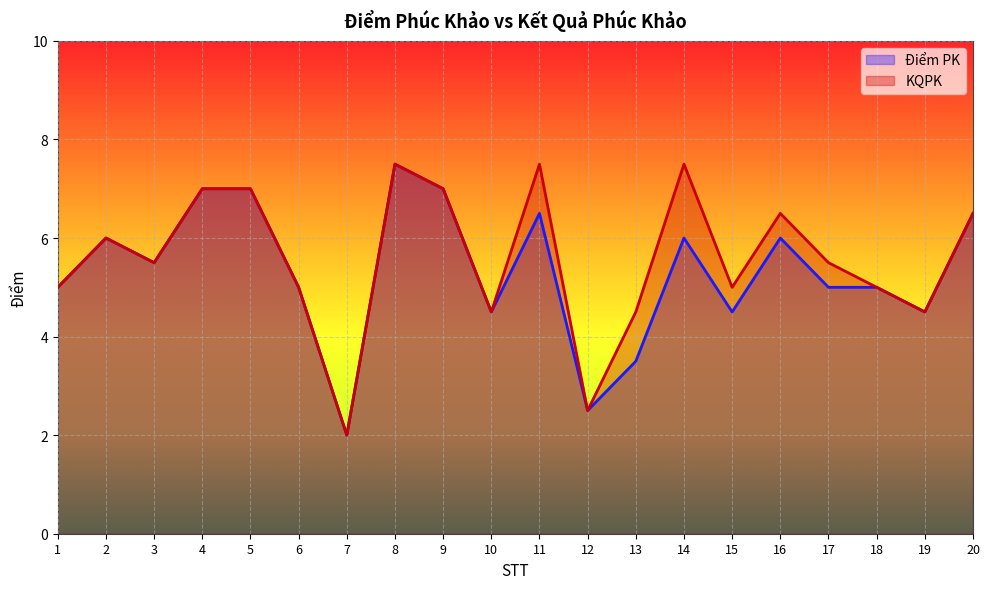

What value does the KQPK series have at 19?

4.5